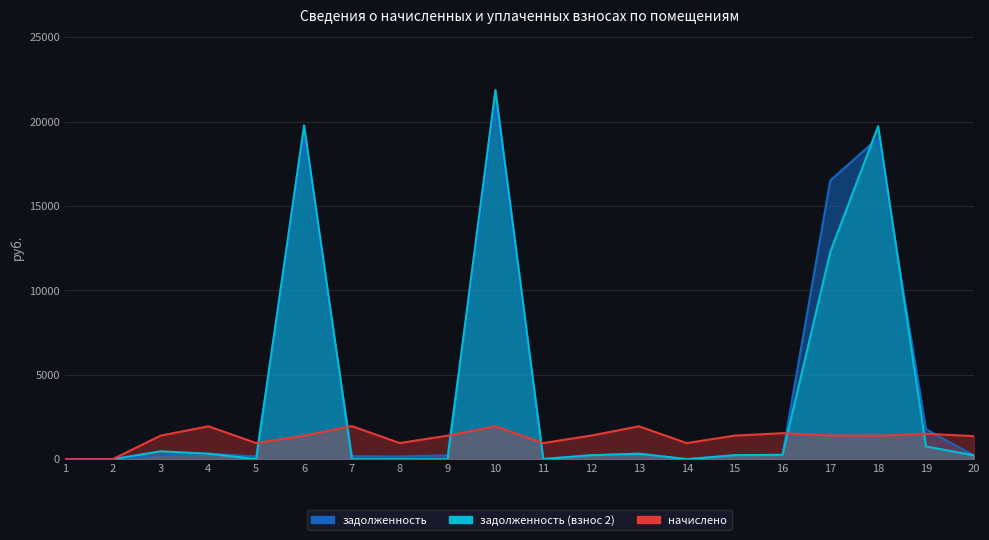

In задолженность (взнос 2), how many points are higher than both neighbors (excluding endpoints)?

5